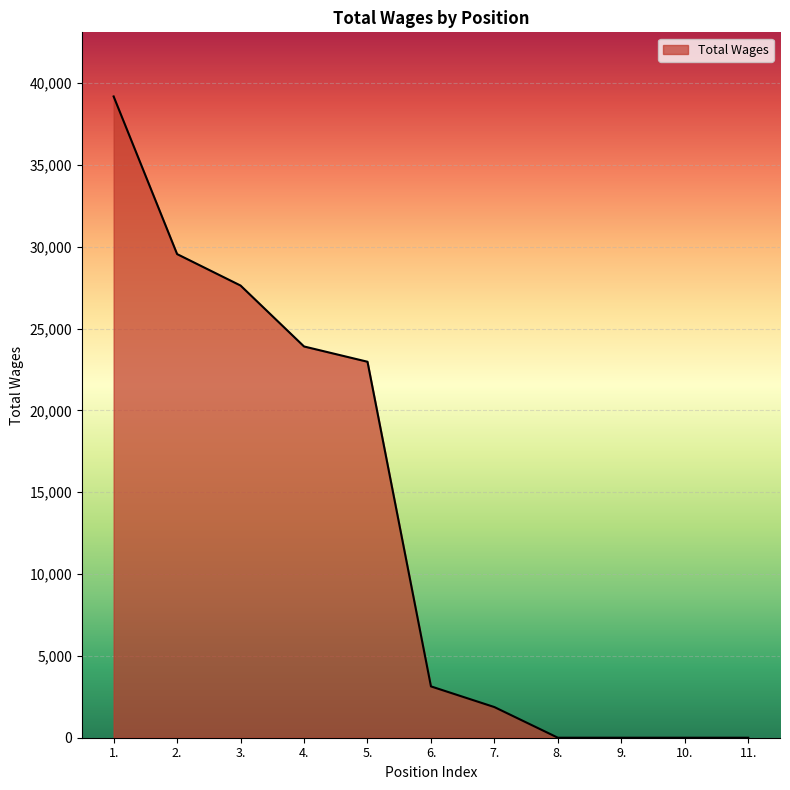

Count the number of data series in this chart.

1